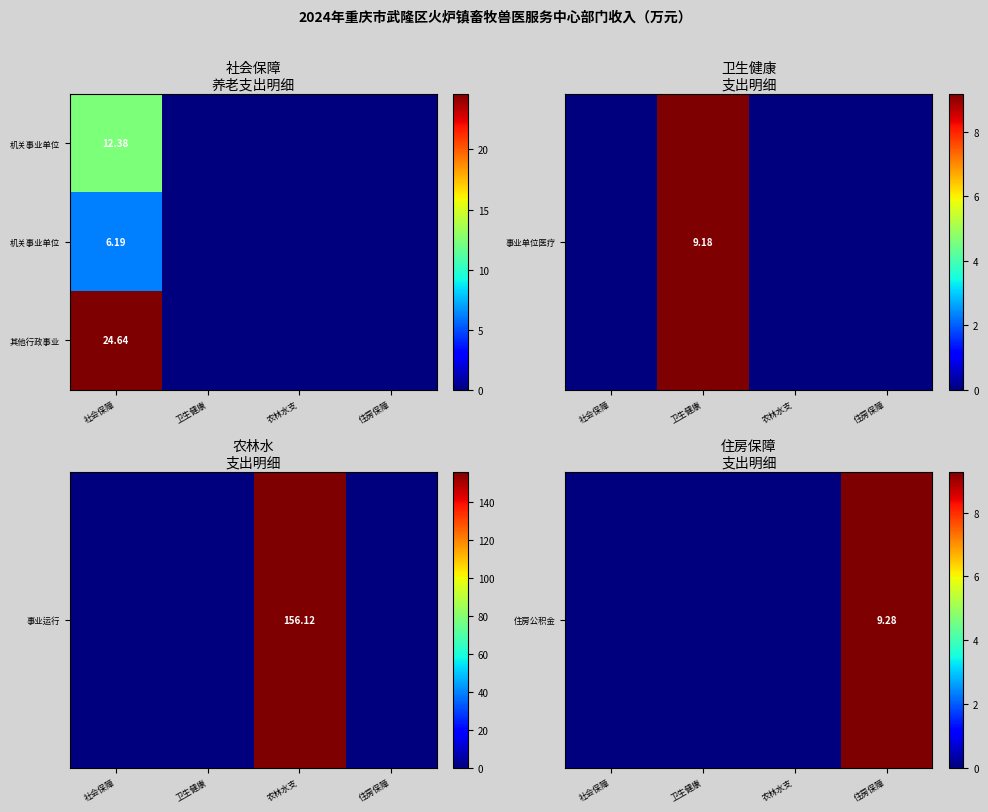

How many data points in 其他行政事业 are above 0?

1